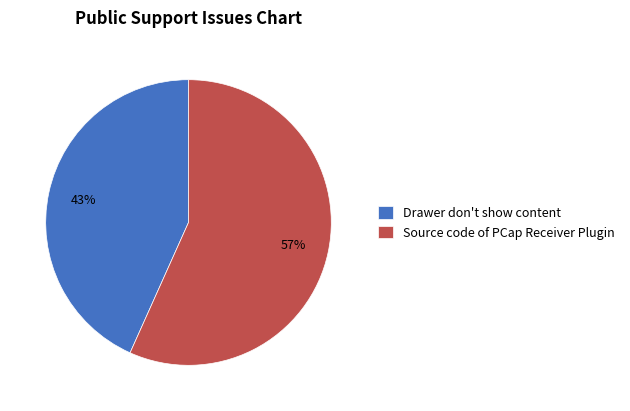

Which slice is the smallest?

Drawer don't show content